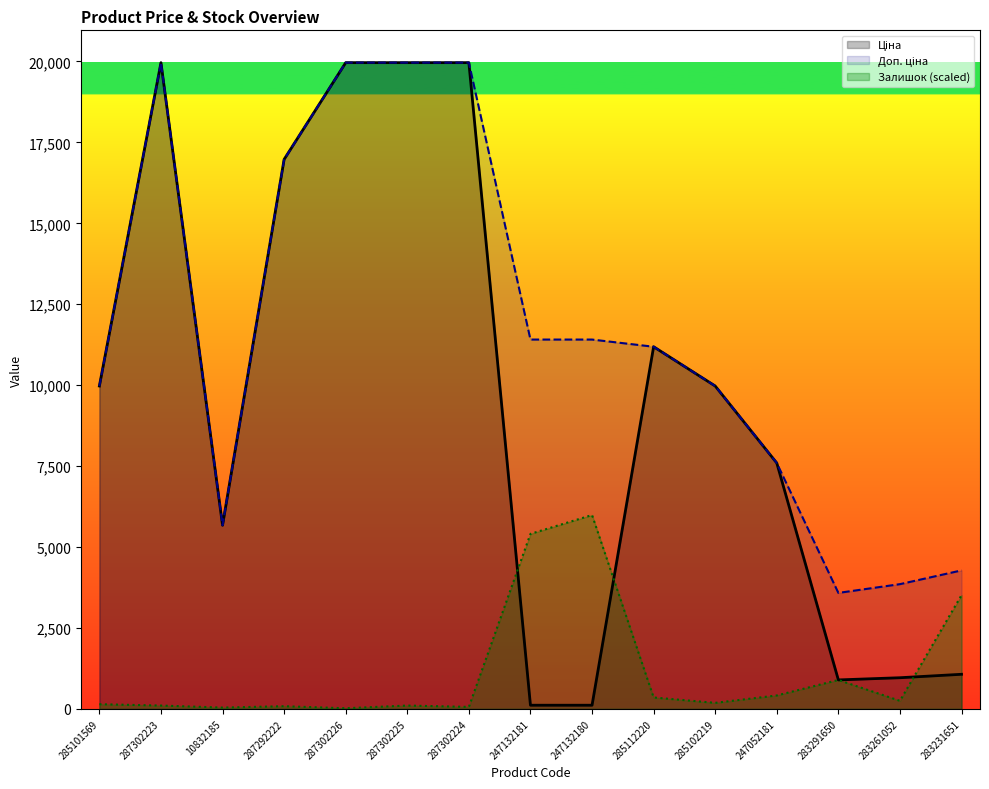

Is the value of Ціна at 283261052 greater than the value of Доп. ціна at 10832185?

No